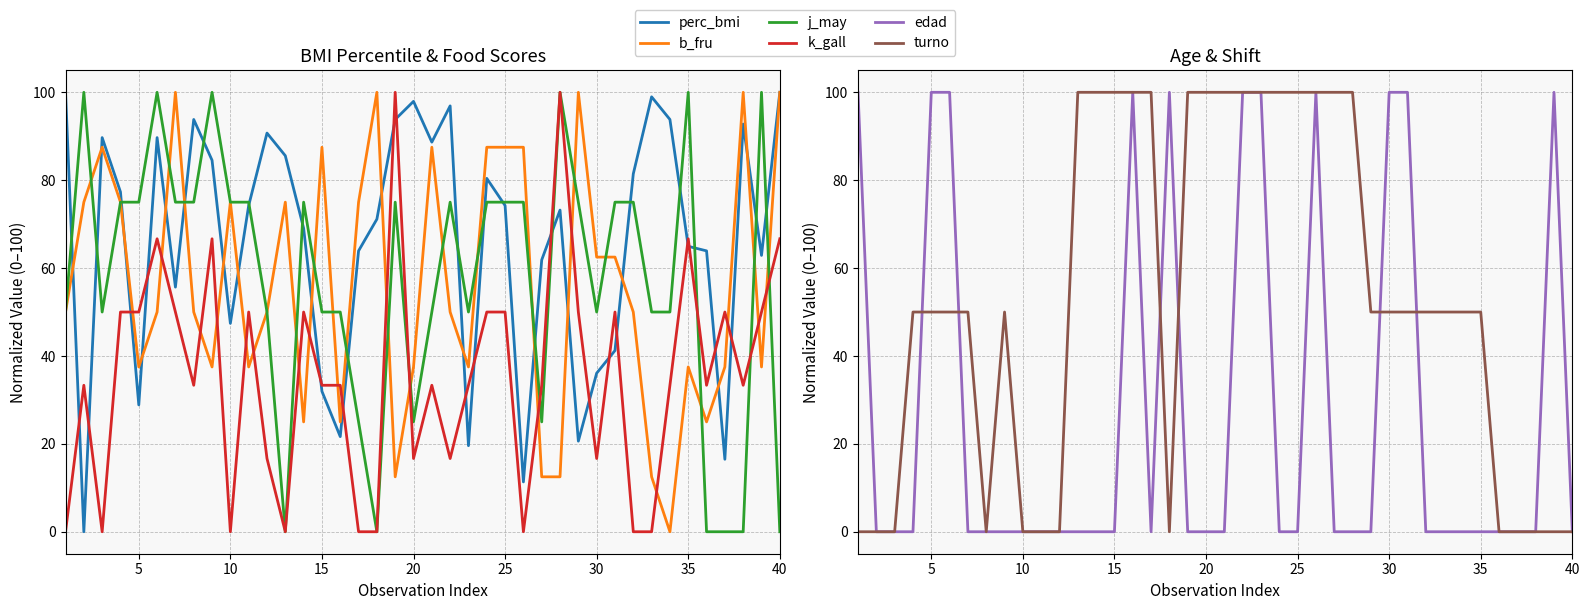

Is this an area chart (filled region under the line)?

No